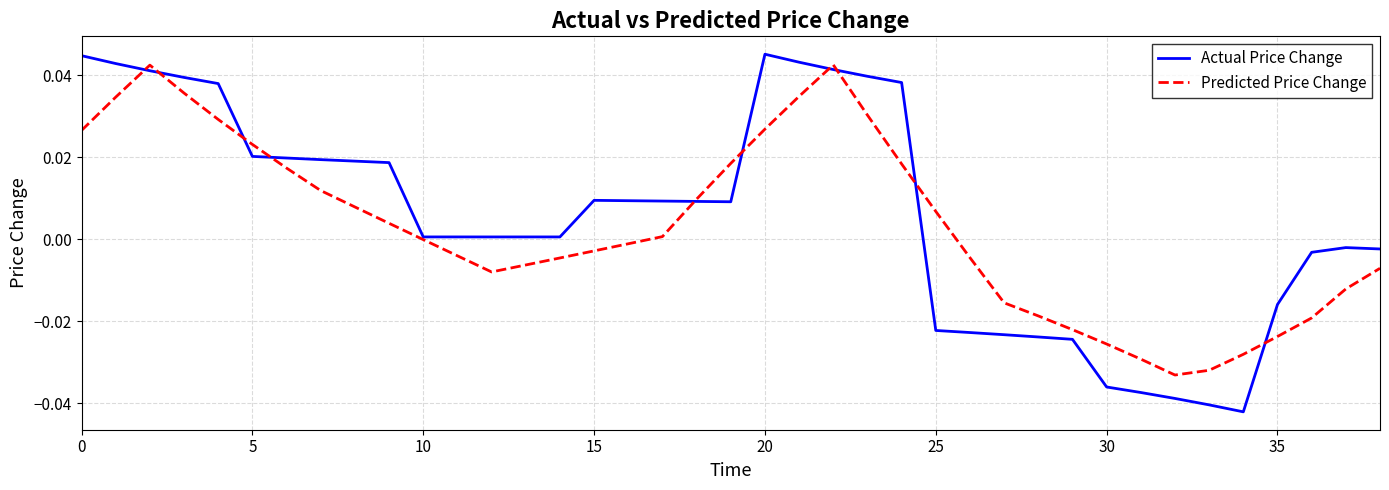

How many distinct data groups are displayed?

2